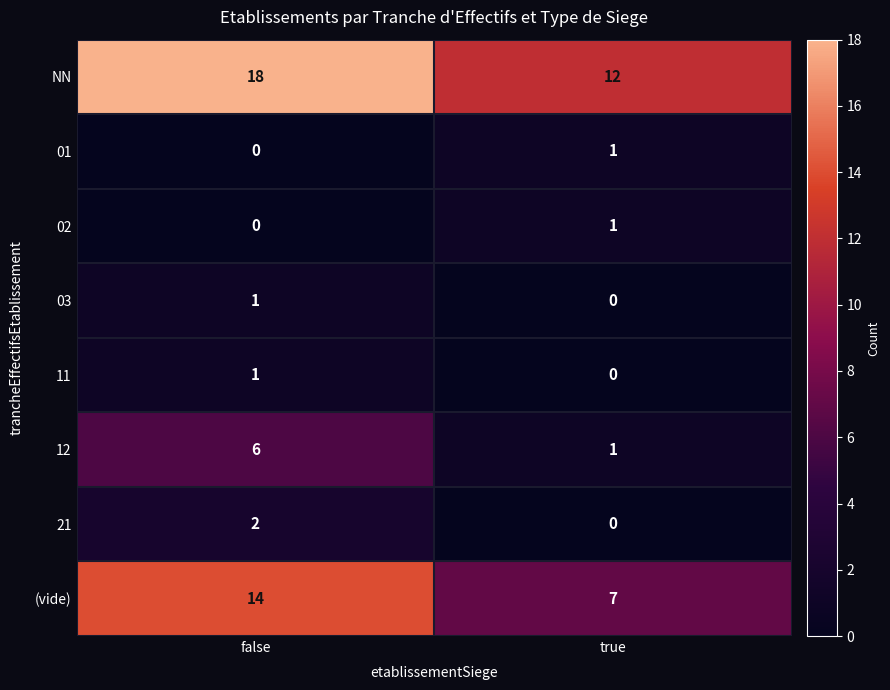

At which category does the chart reach its peak across all series?

false